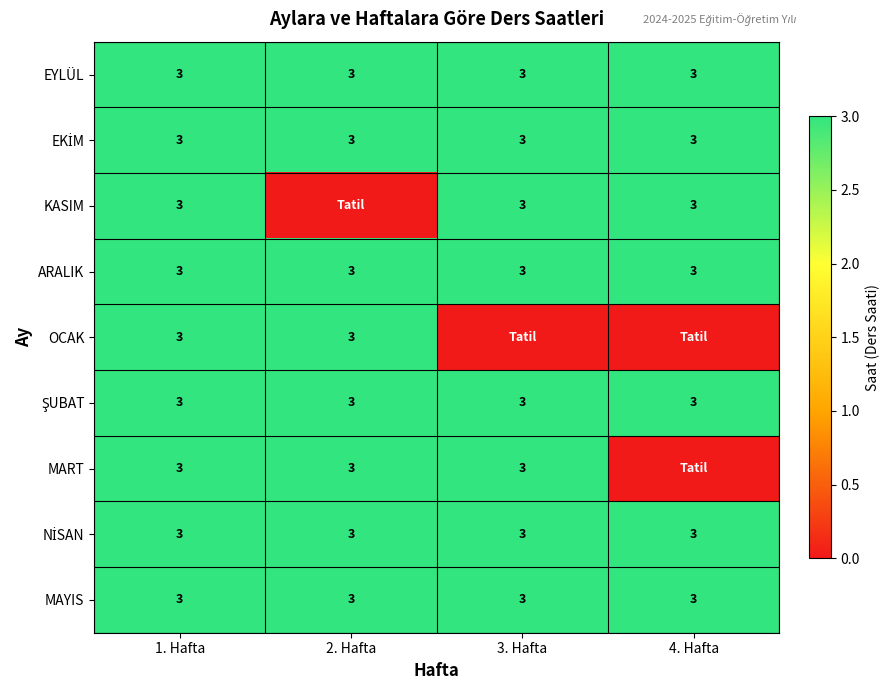

What is the total value across all series at 1. Hafta?

27